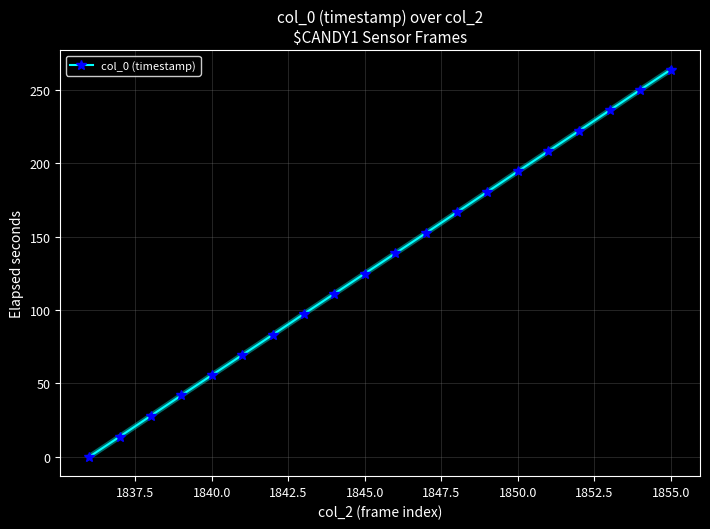

What is the difference between the maximum and second lowest values?

250.1